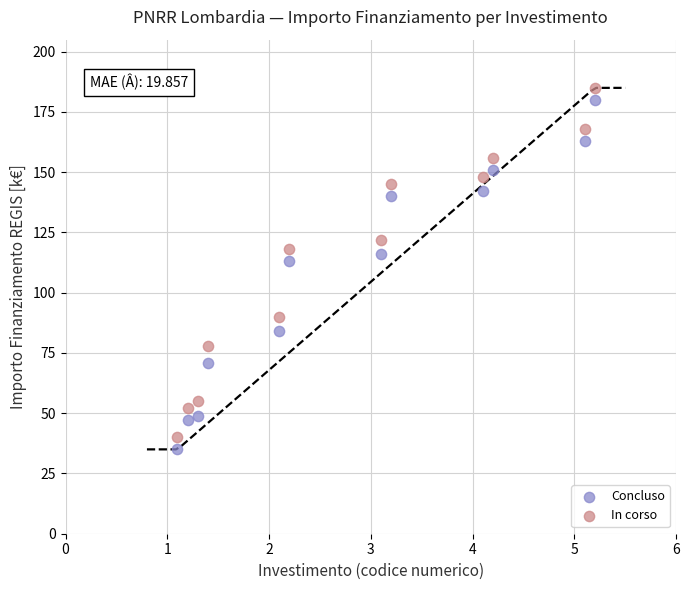

In the Concluso series, what Y value is closest to 107?

113